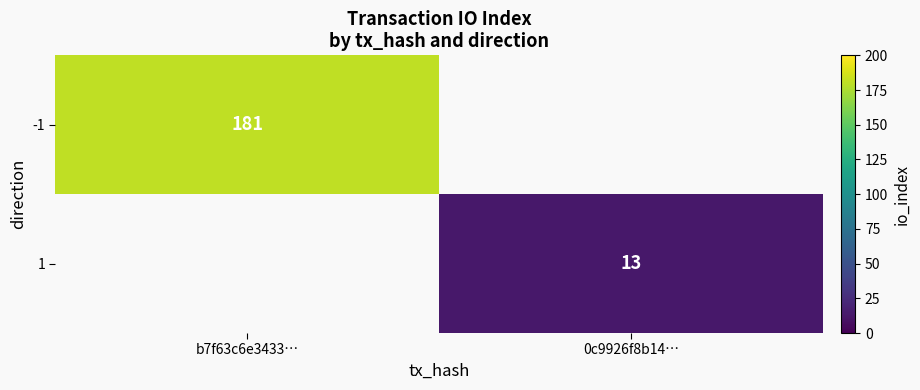

Which label corresponds to the largest value in the chart?

b7f63c6e3433…